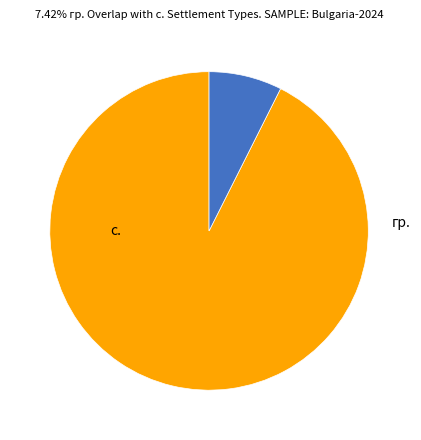

Between с. and гр., which is larger?

с.